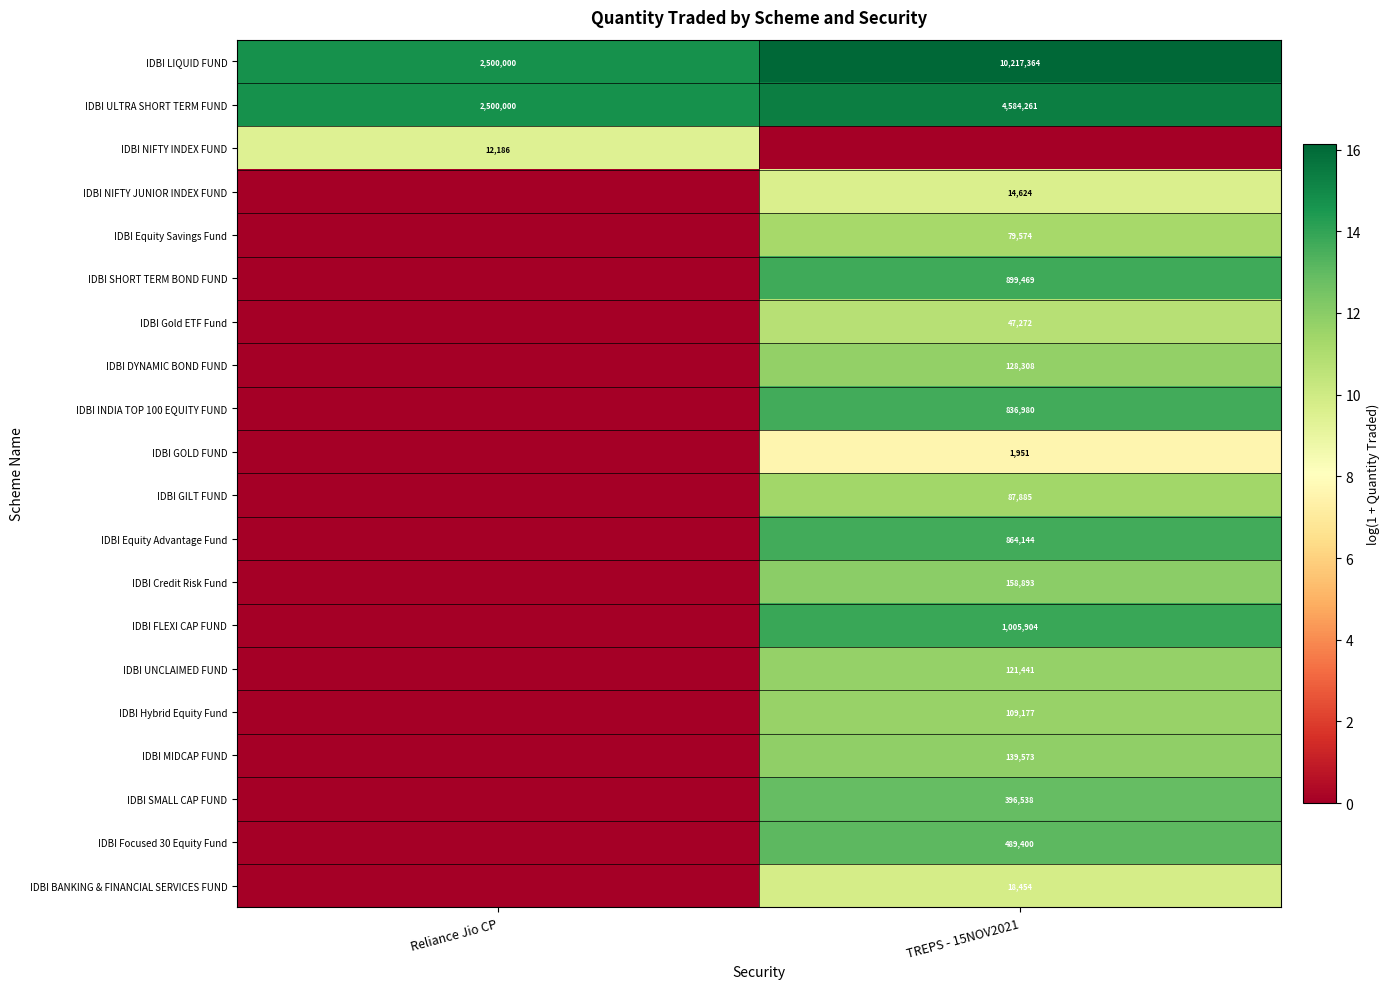

Which category has the highest value in the IDBI ULTRA SHORT TERM FUND series?

TREPS - 15NOV2021